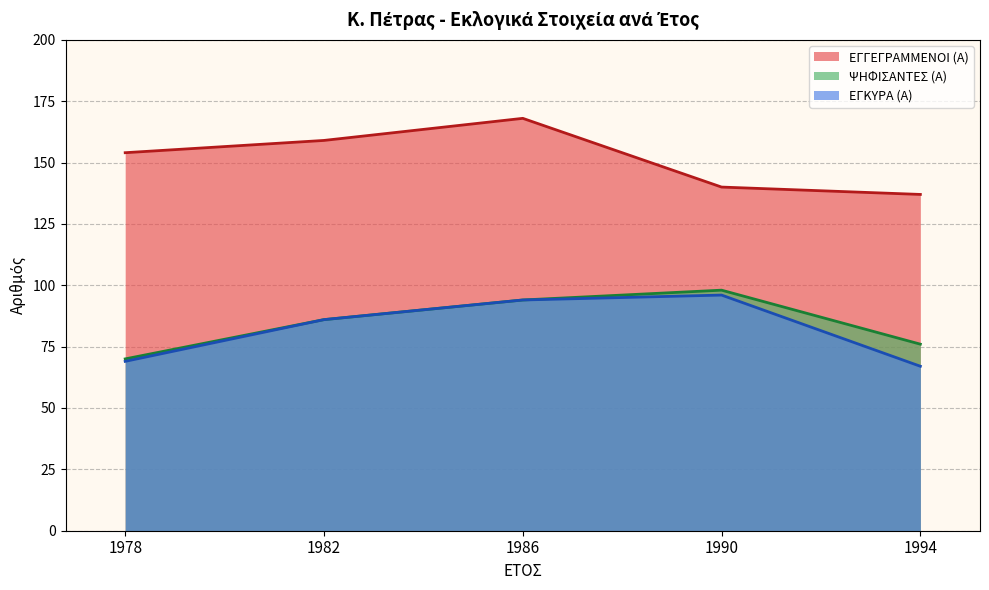

True or false: ΕΓΓΕΓΡΑΜΜΕΝΟΙ (Α) and ΕΓΚΥΡΑ (Α) cross at least once.

False